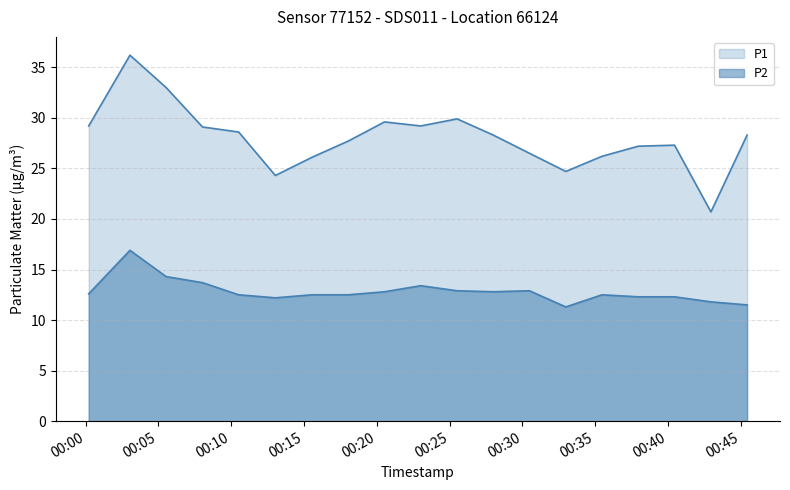

At how many categories does at least one series exceed 12?

19